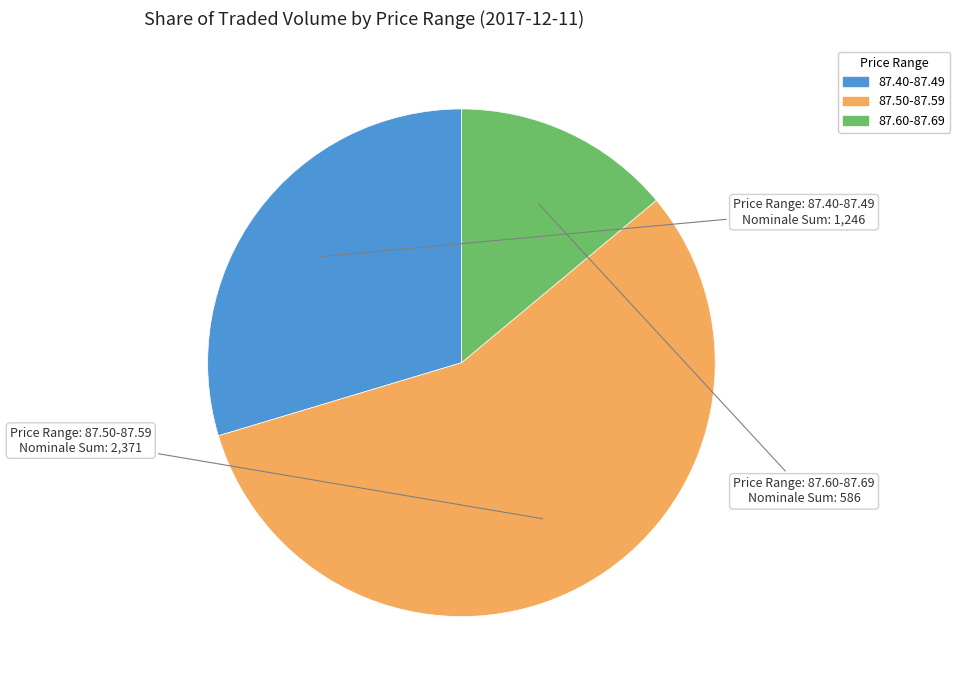

Which category has the smallest portion of the pie?

87.60-87.69